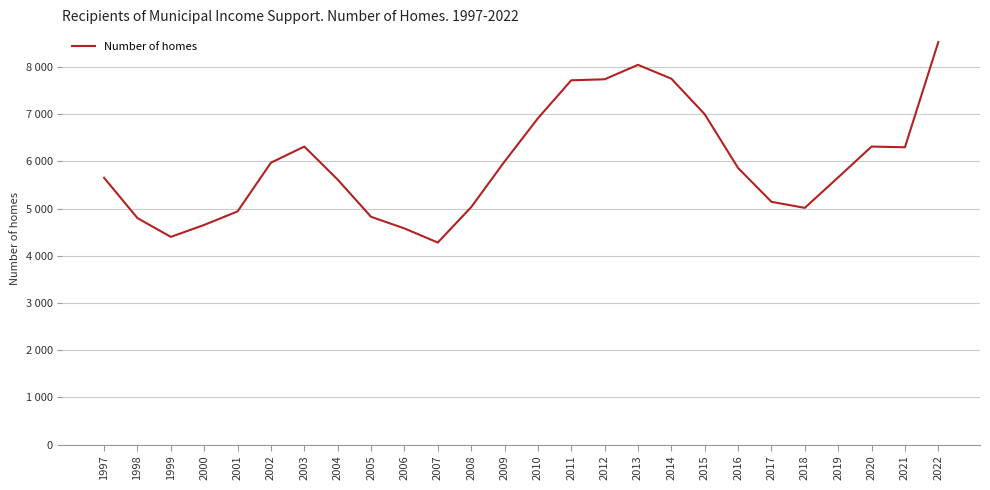

Approximately how many times larger is the value at 2014 compared to 2002?

1.3